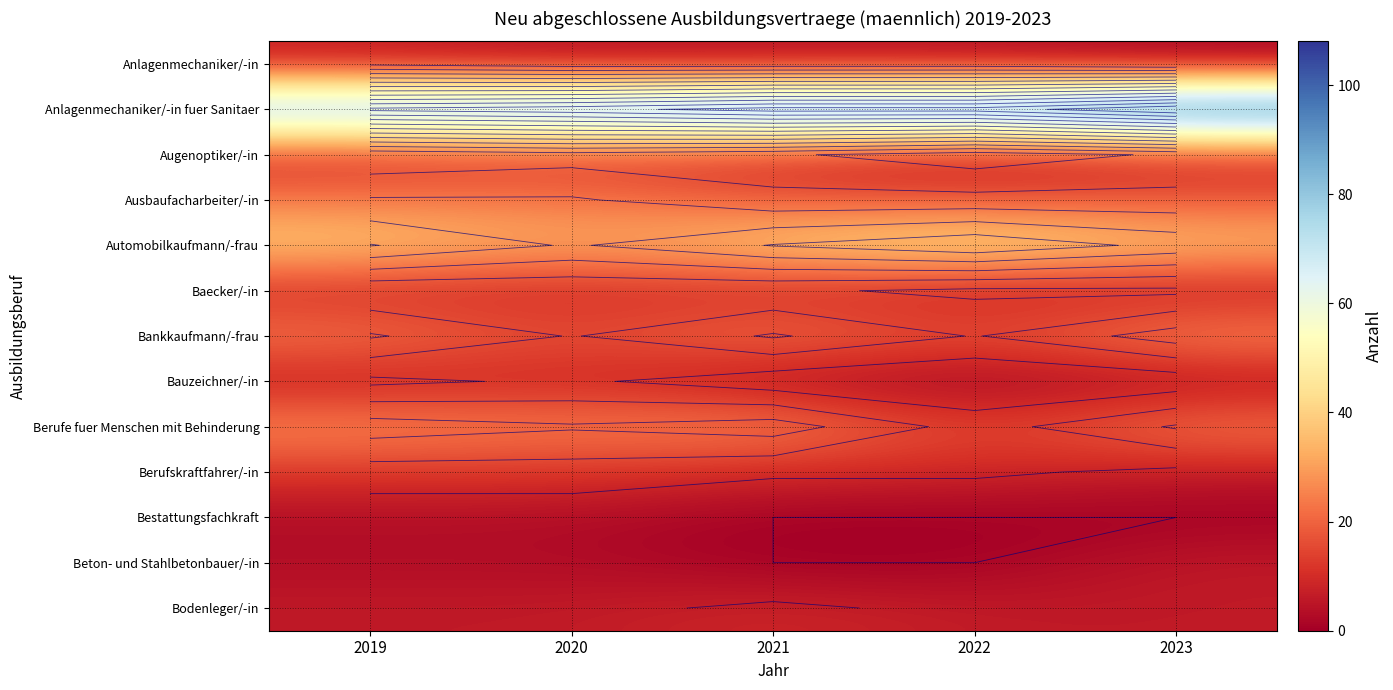

True or false: Bauzeichner/-in has a value of 5 at 2020.

False